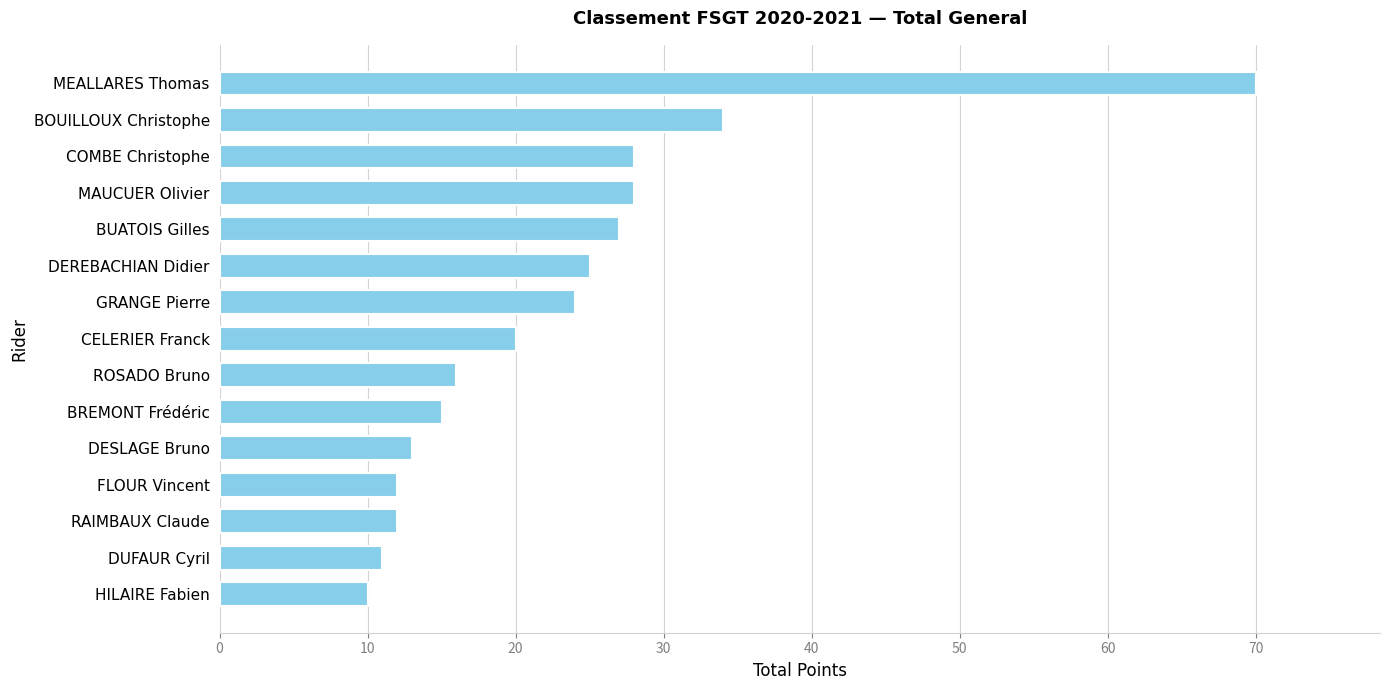

What is the label of the 4th bar from the bottom?

FLOUR Vincent